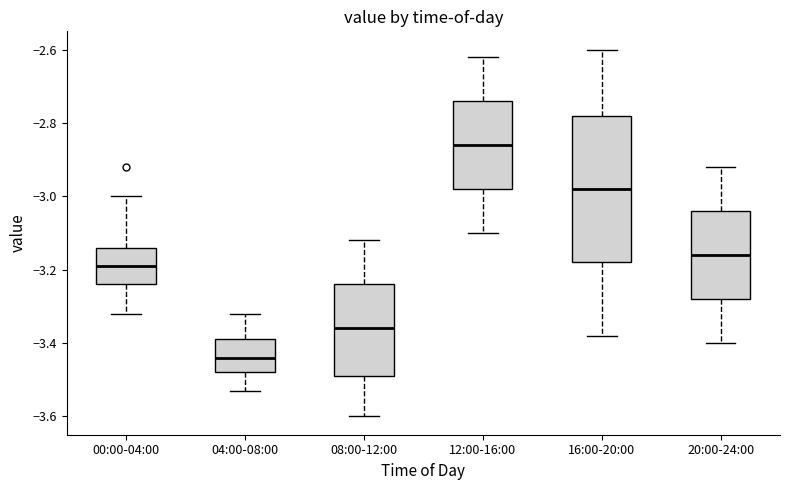

Where is the upper edge of the box for 04:00-08:00 on the y-axis? The values are not printed on the chart, so give them approximately, as read against the axis.

-3.38